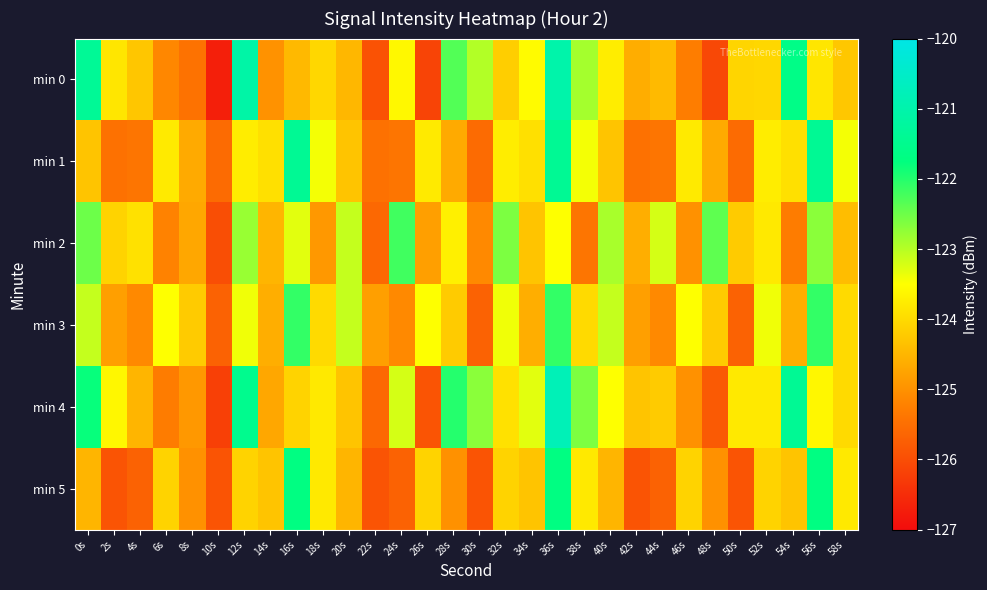

Count the number of data series in this chart.

6